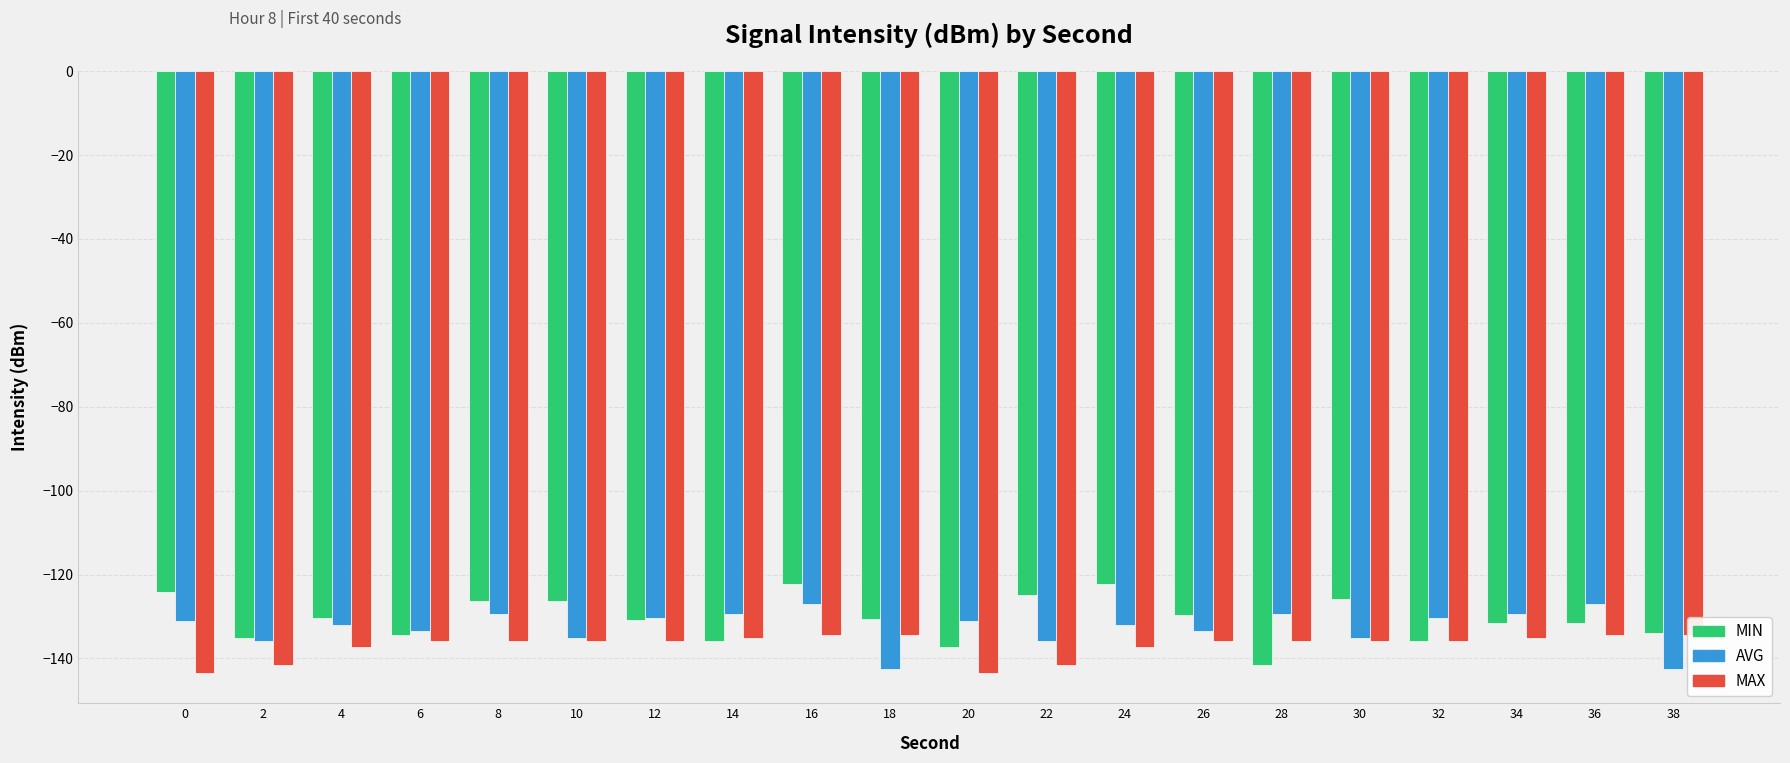

What is the spread (max minus min) of values at 24?

14.8